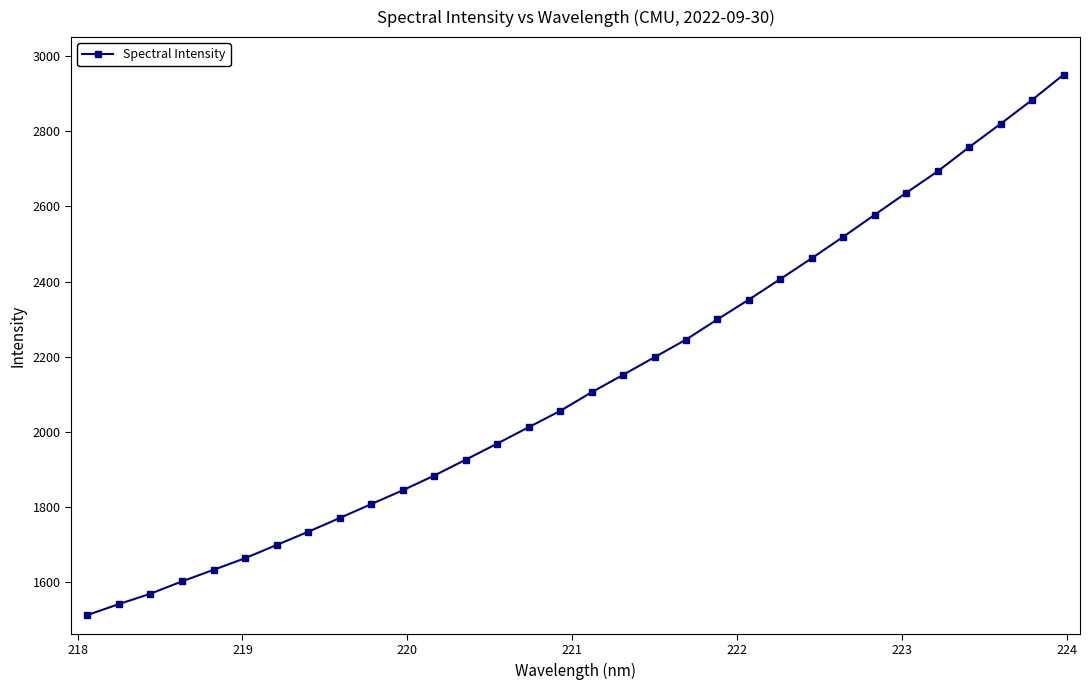

How many categories are shown in the chart?

32